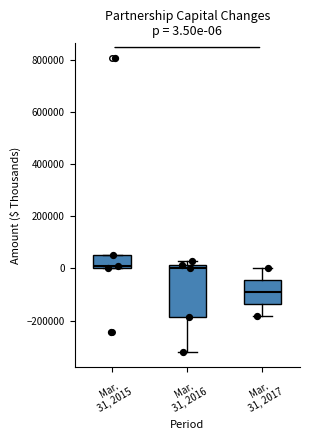

Comparing the boxes themselves (not the whiskers), which one is the tallest?

Mar. 31, 2016